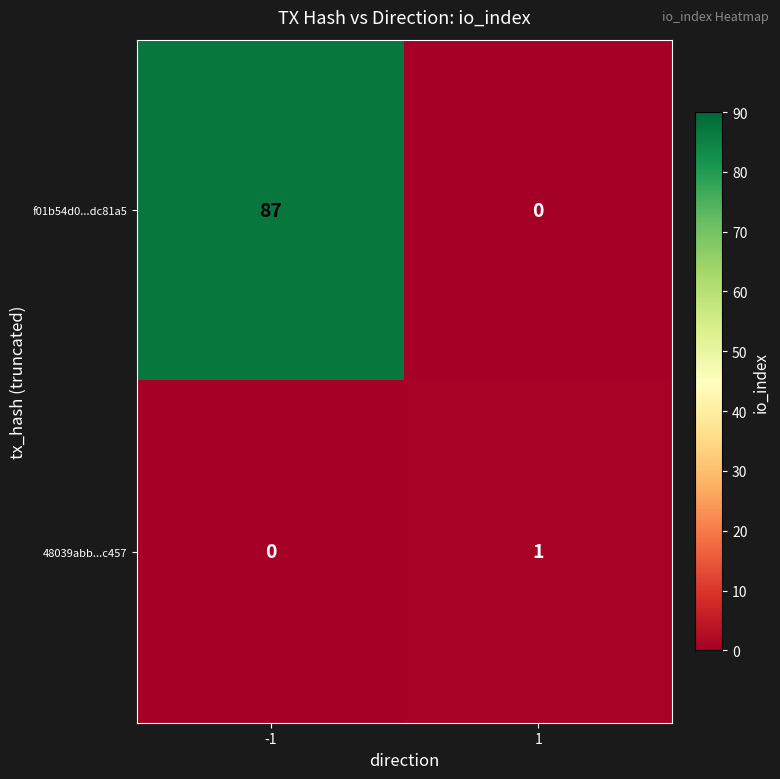

Read the f01b54d0...dc81a5 value at -1, to the nearest 5.

85